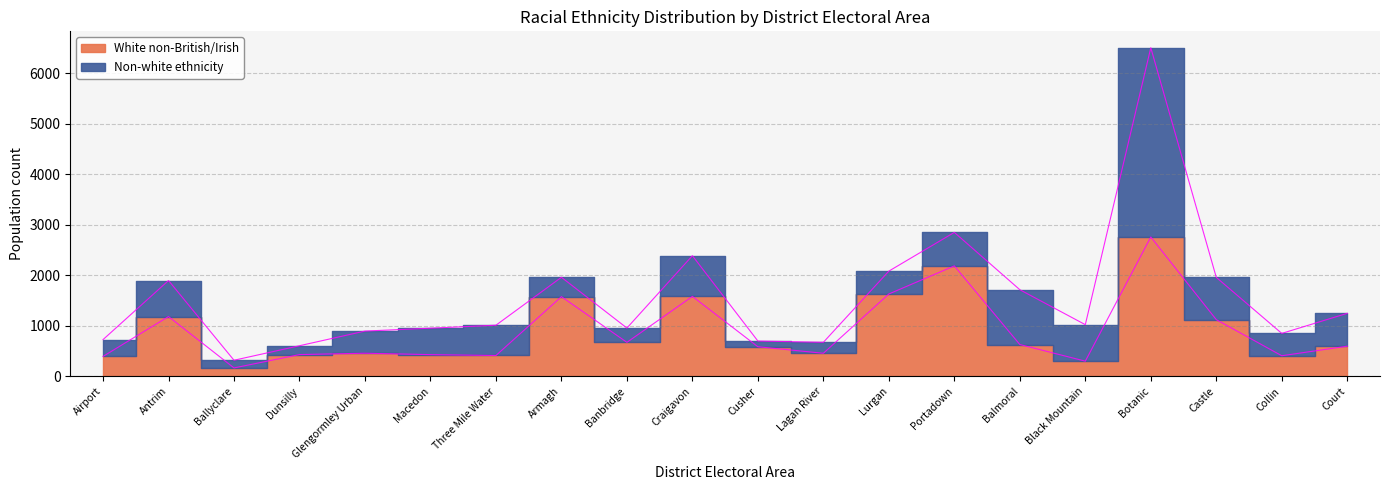

How many data points does each series have?

20